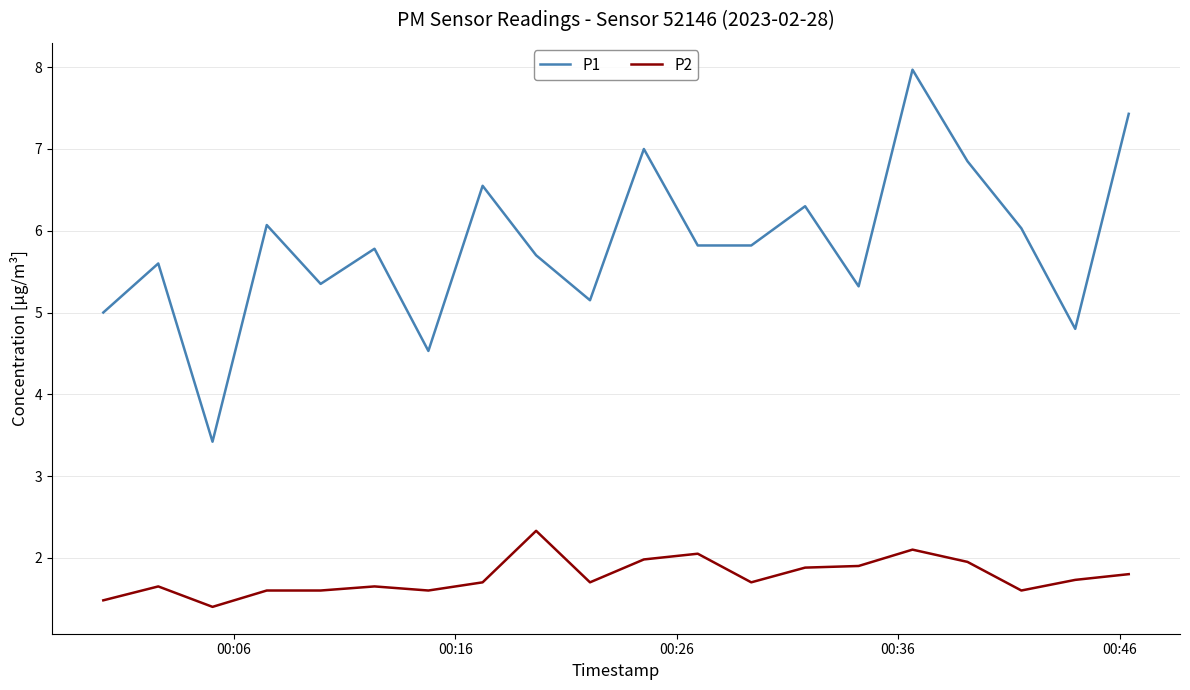

What are all the series names shown in the legend?

P1, P2